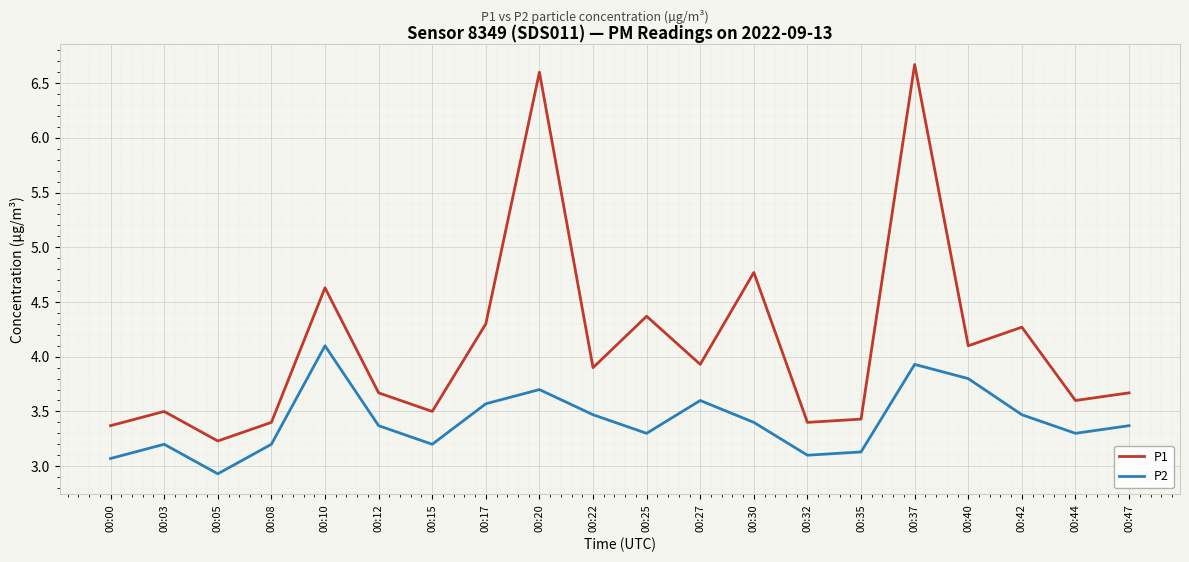

What is the minimum value for P2?

2.9